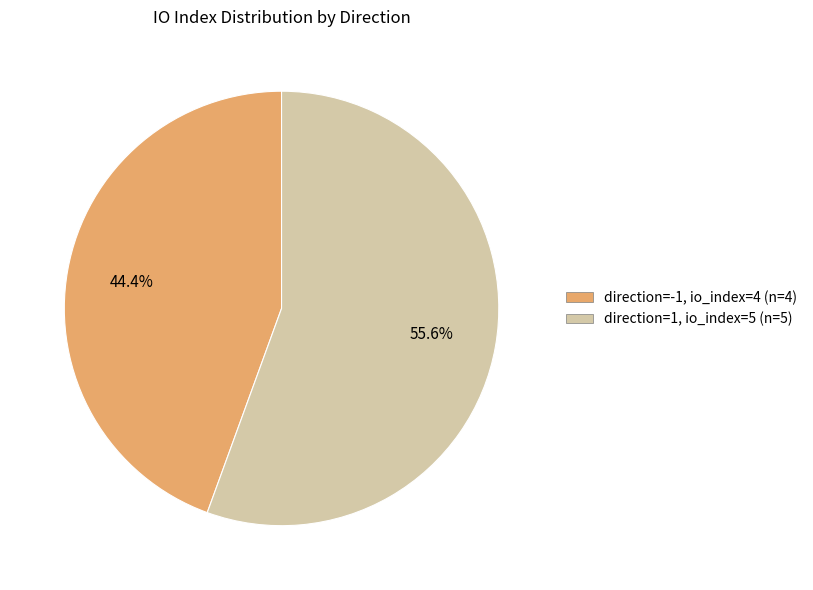

Is there a majority slice in this chart?

Yes